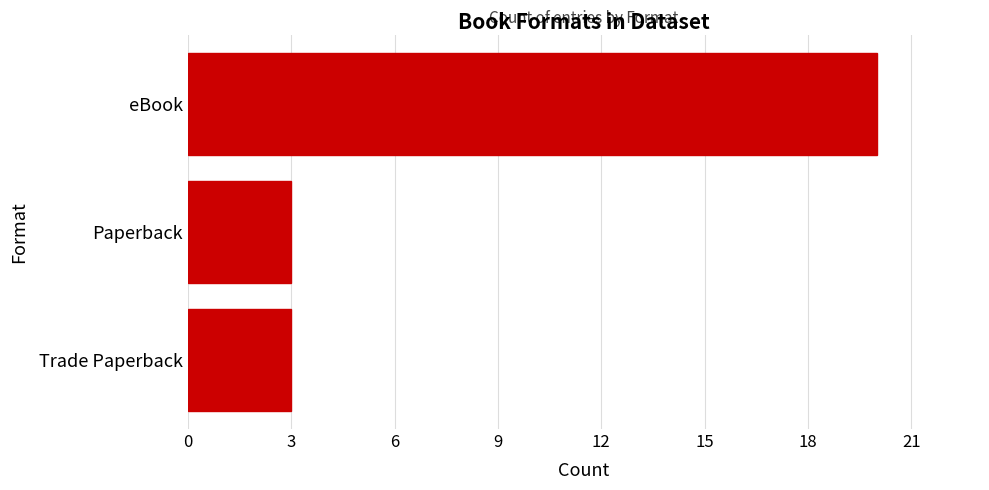

Which label corresponds to the largest value in the chart?

eBook